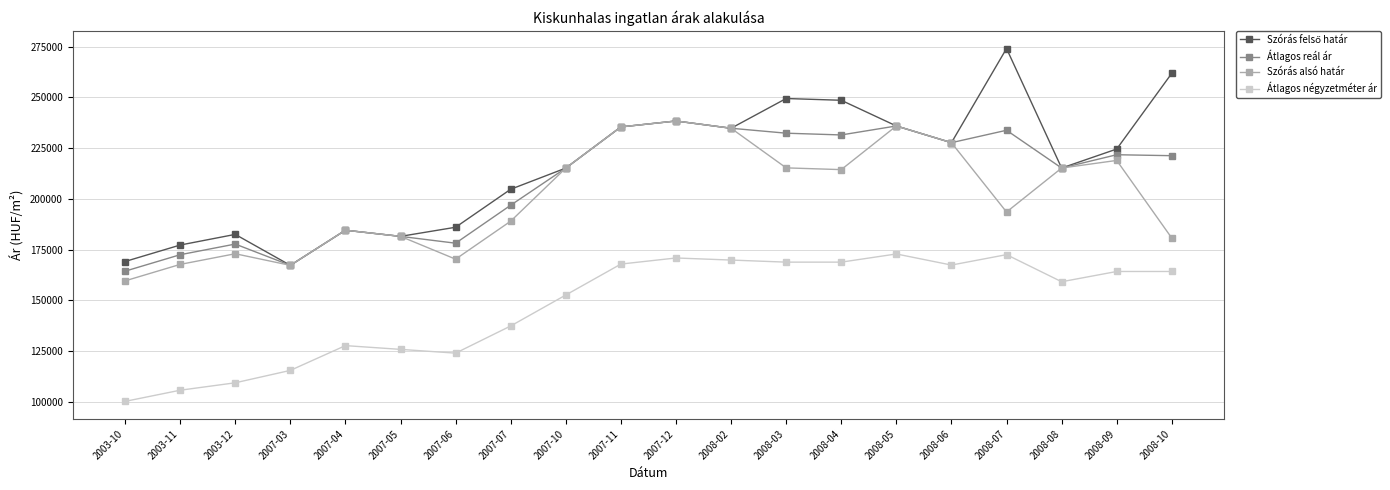

What is the lowest value of the Szórás alsó határ series?

159656